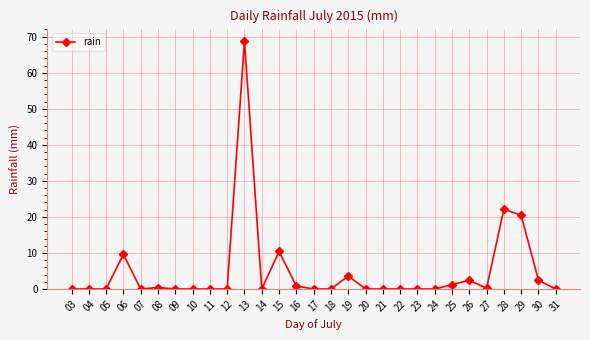

What is the difference between the maximum and minimum values?

68.8